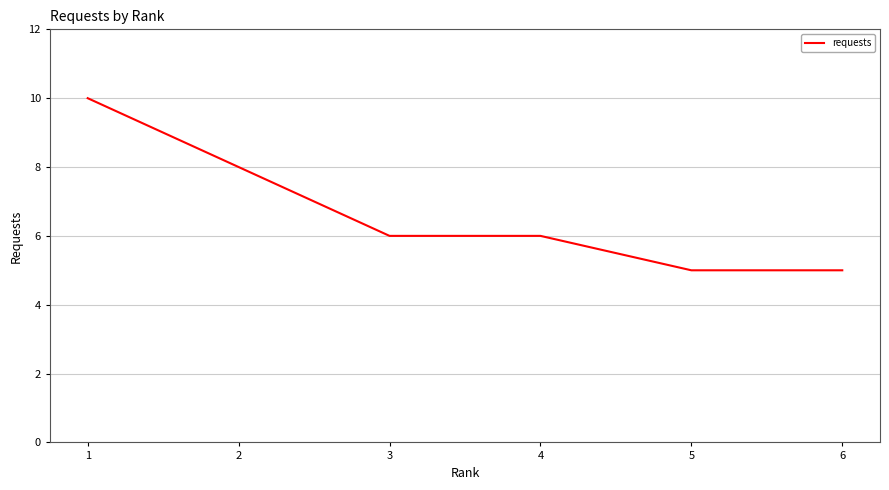

What is the maximum value shown in the chart?

10